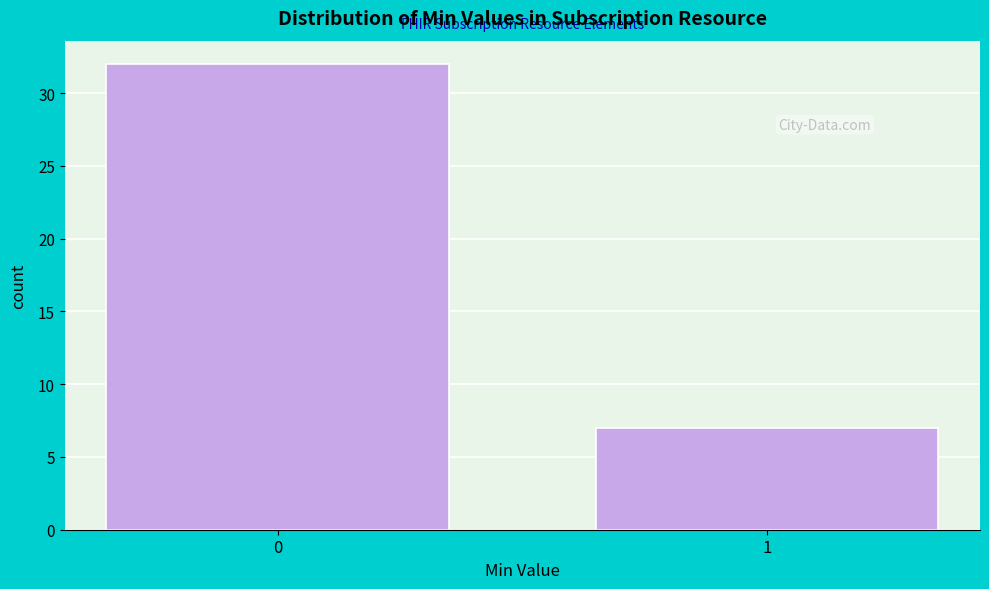

Reading left to right, what are all the values shown in this chart?

32	7